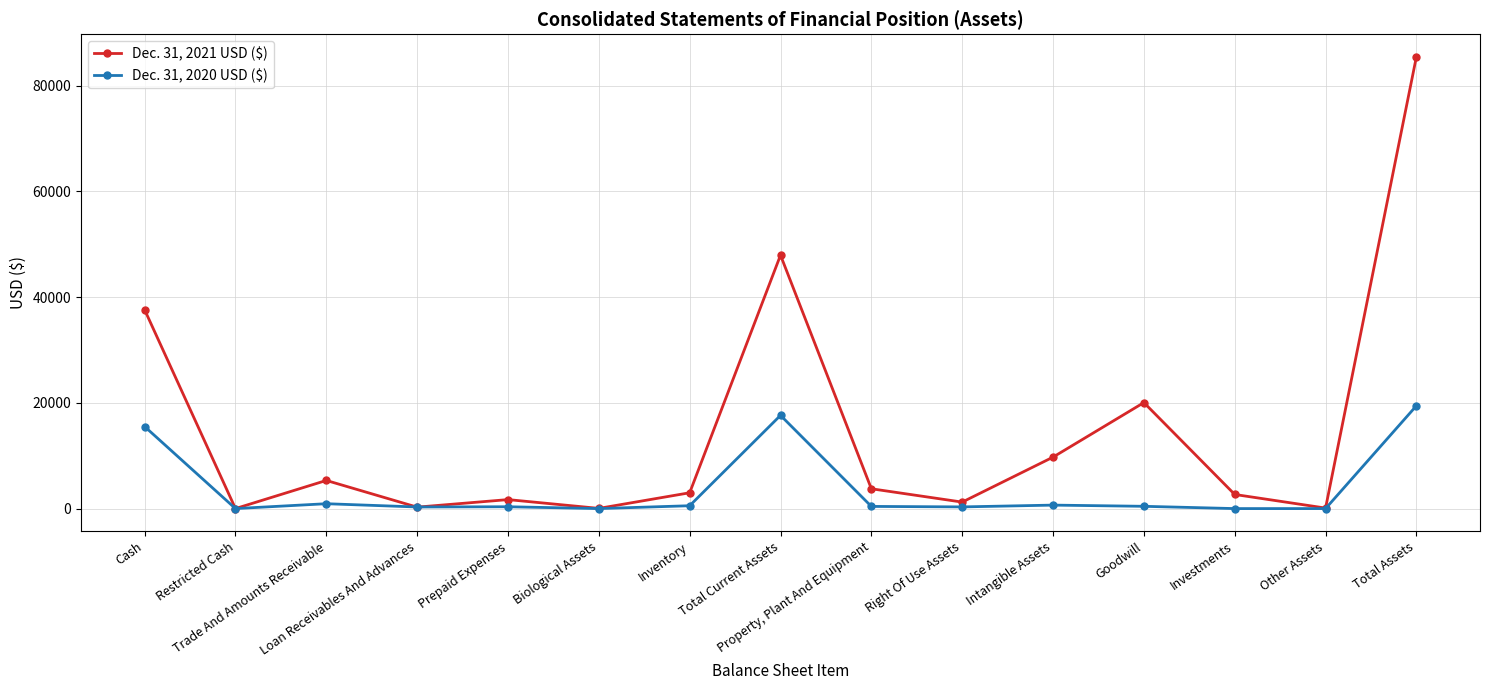

How many lines are shown in the chart?

2